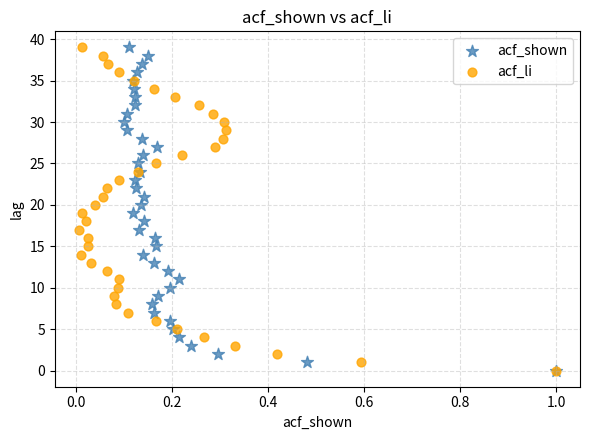

What are all the series names shown in the legend?

acf_shown, acf_li